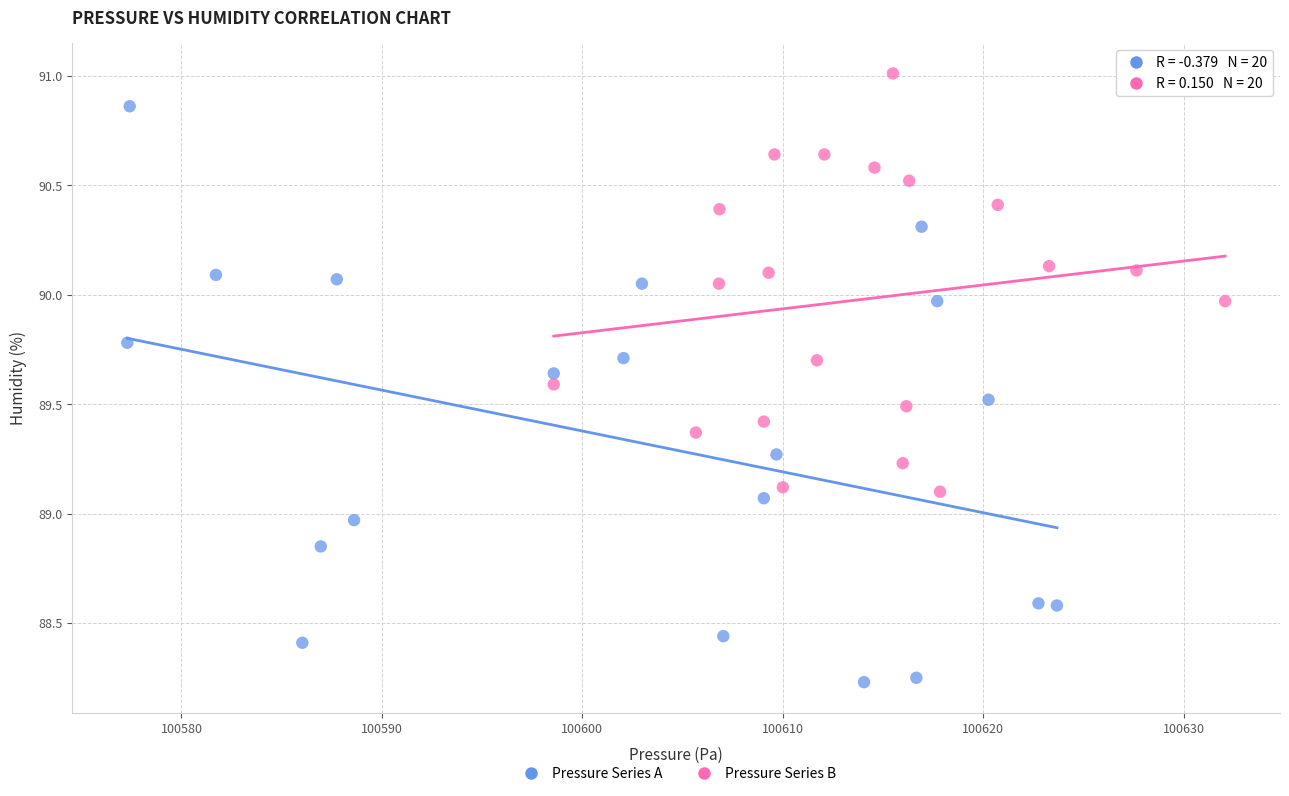

Which series has the widest spread of Y values?

Pressure Series A